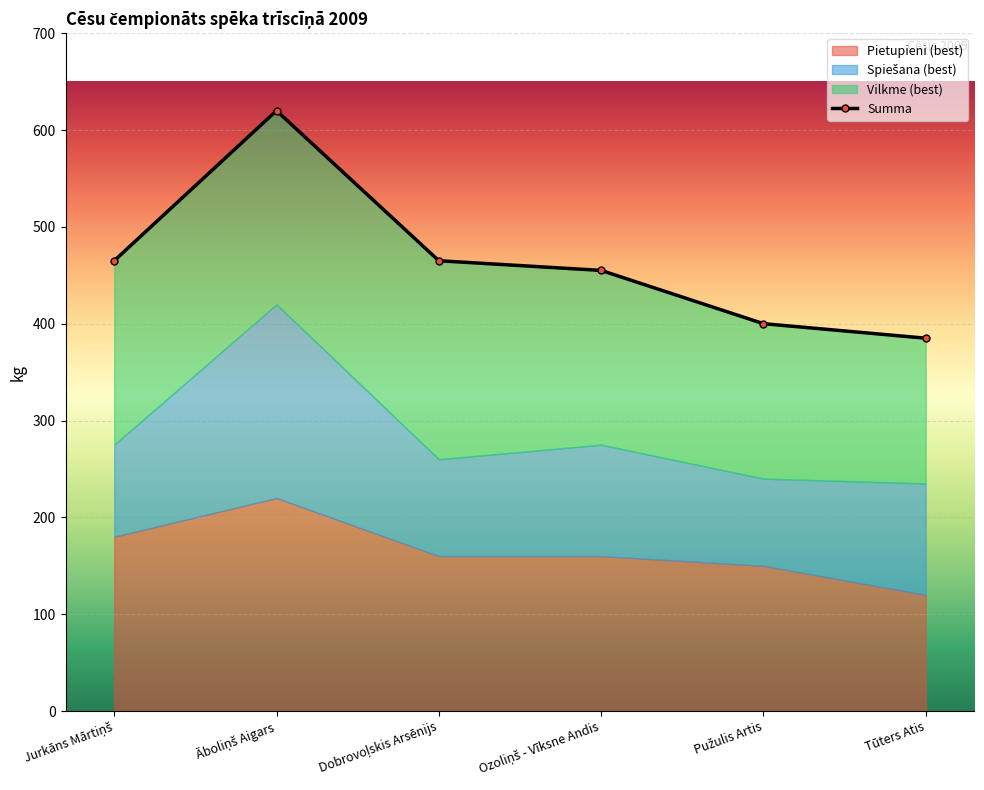

What are all the series names shown in the legend?

Pietupieni (best), Spiešana (best), Vilkme (best), Summa